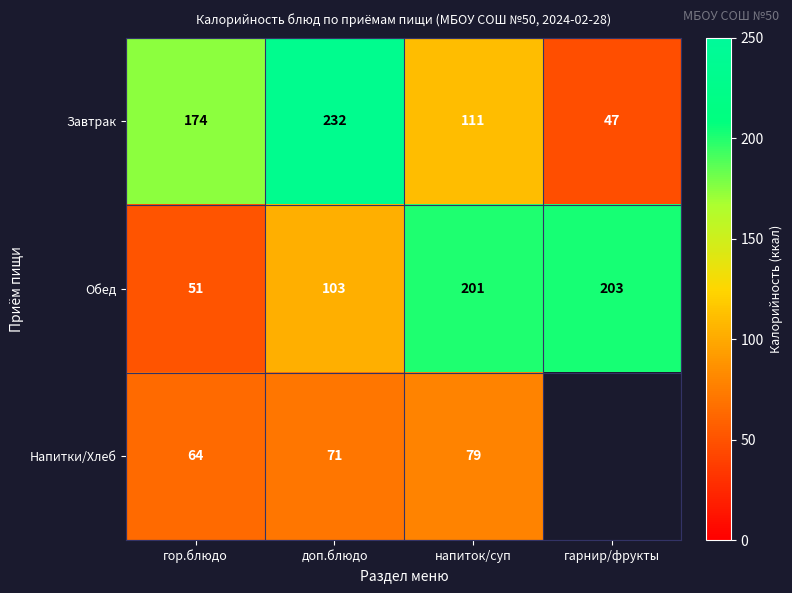

What is the spread (max minus min) of values at гарнир/фрукты?

156.0